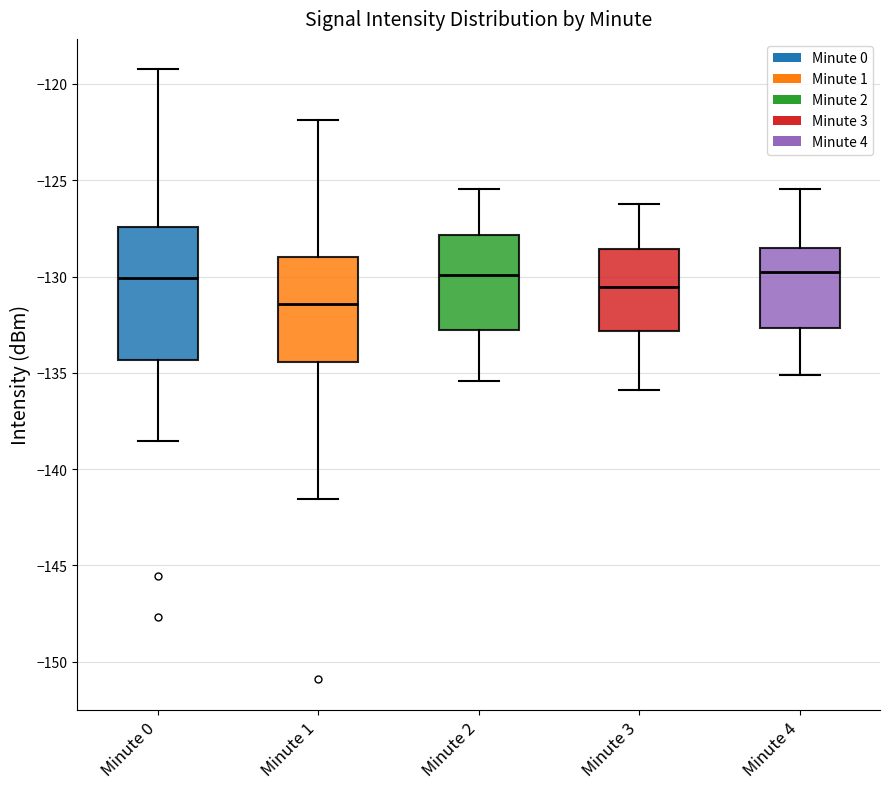

Comparing the boxes themselves (not the whiskers), which one is the tallest?

Minute 0